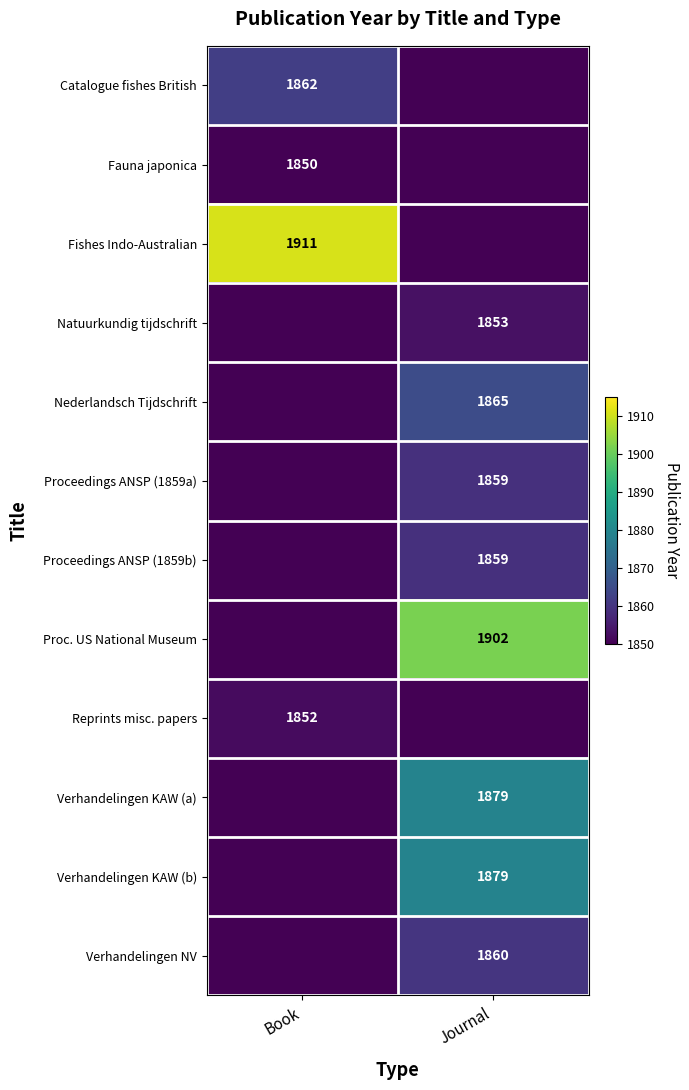

The Catalogue fishes British series shows 3053 at Book. True or false?

False